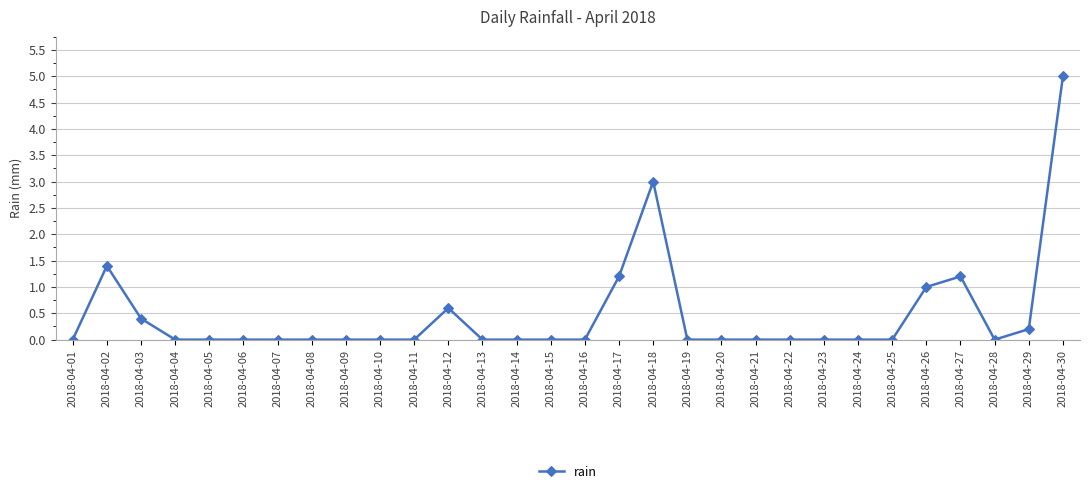

Which label corresponds to the largest value in the chart?

2018-04-30